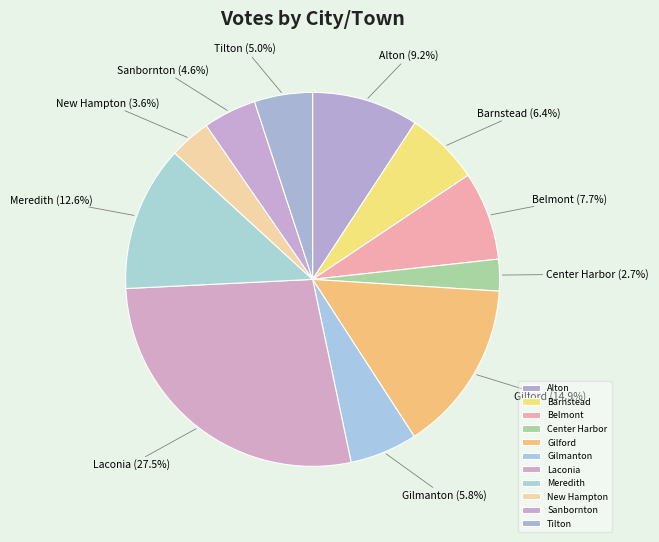

How many segments does this pie chart have?

11